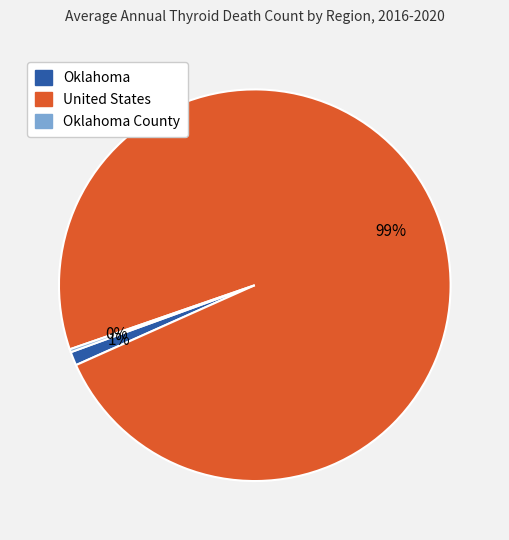

Which has a higher value, Oklahoma or United States?

United States